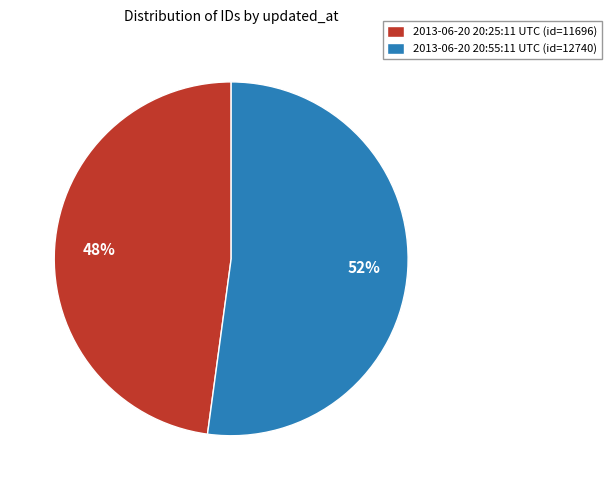

Count the number of slices in the pie.

2